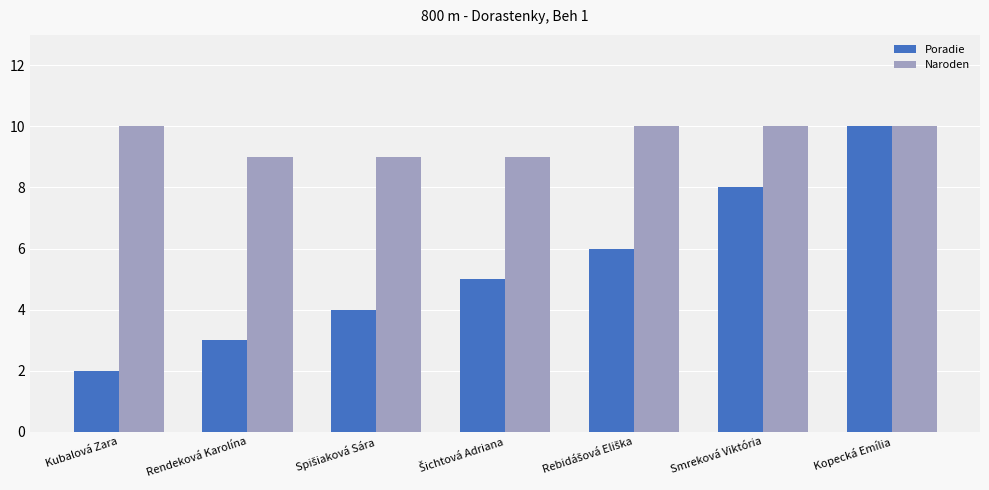

Count the number of categories in the chart.

7